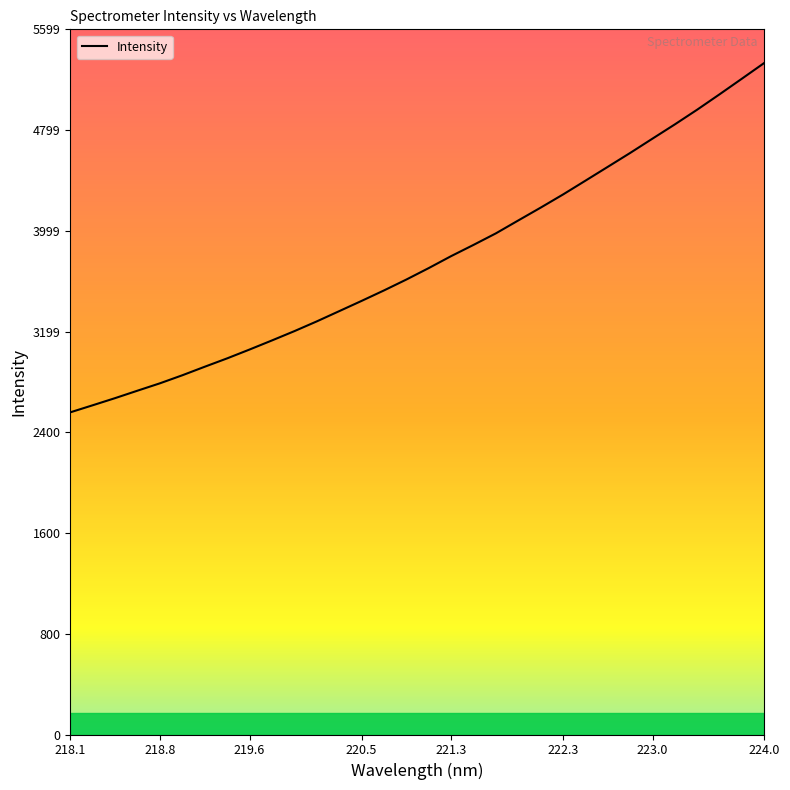

What is the difference between the second highest and minimum values?

2649.4